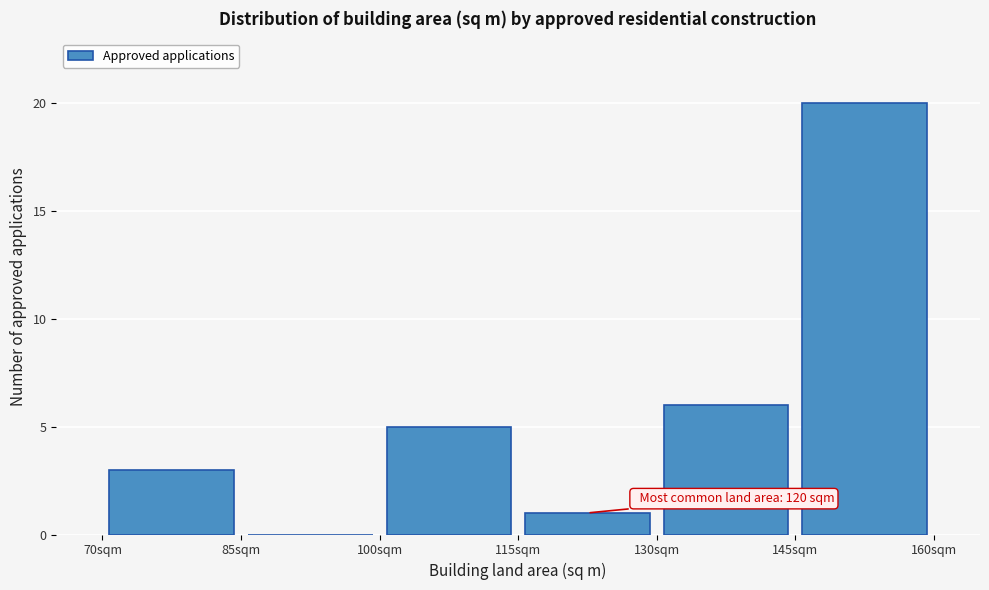

Over which range of the x-axis is the bar tallest?

145 to 160